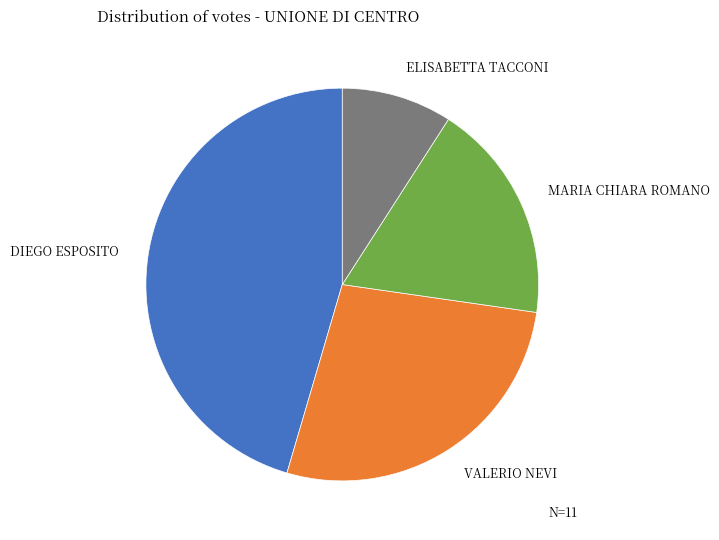

Does any single category account for the majority?

No